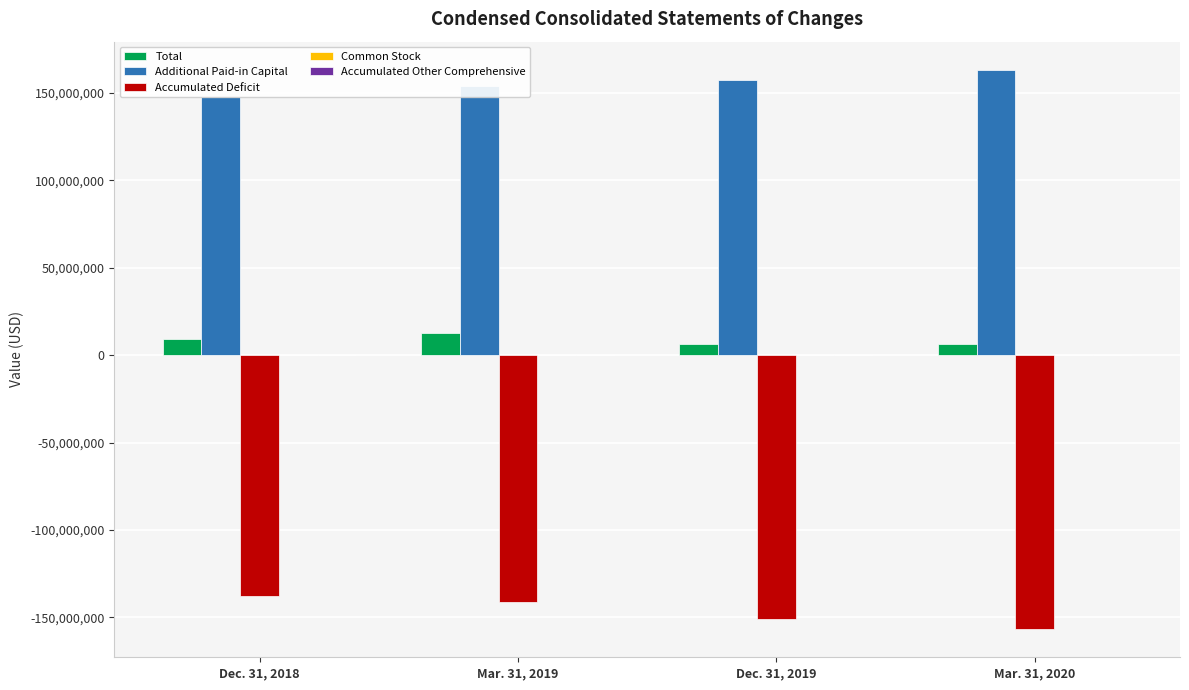

What is the sum of all Accumulated Deficit values?

-587249191